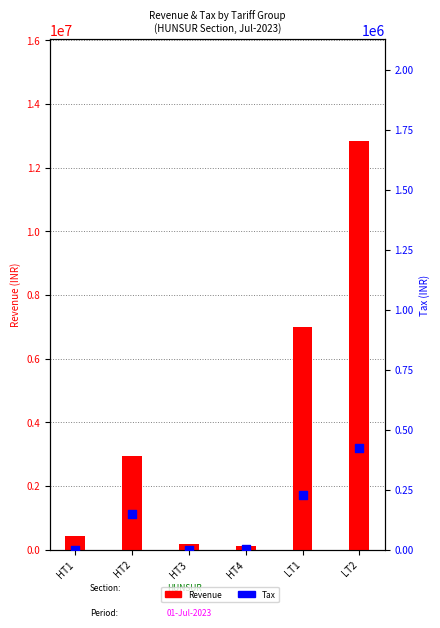

Which series reaches the minimum Y coordinate?

Tax